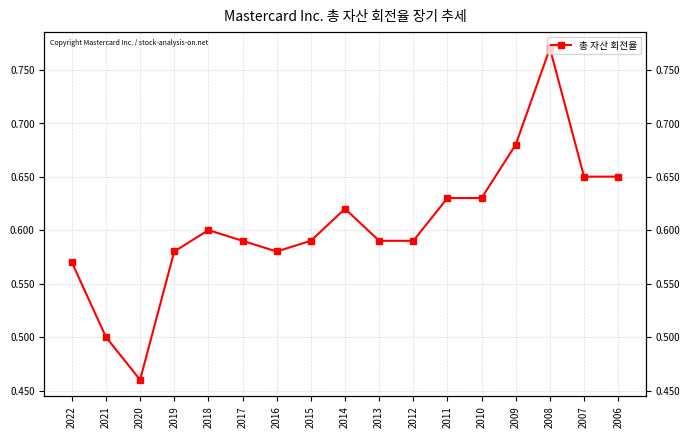

Which category has the highest value across all series?

2008